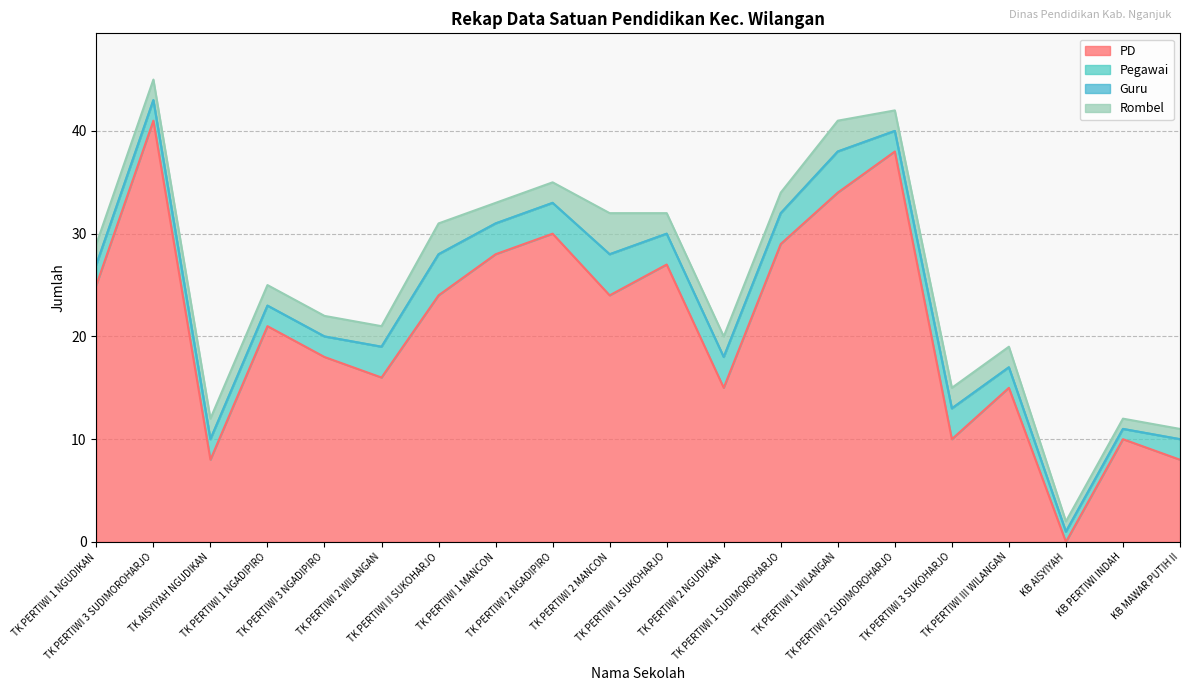

True or false: Pegawai and Rombel intersect in this chart.

False